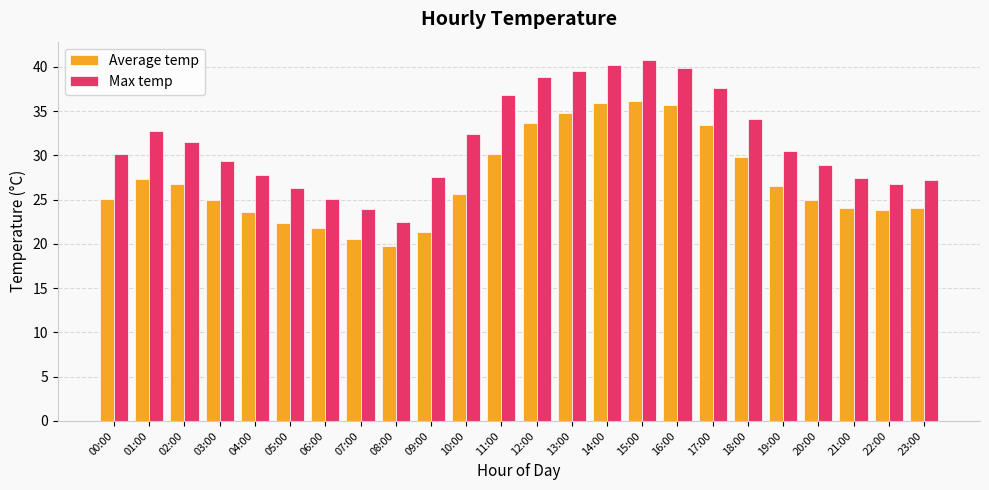

What is the difference between the Average temp values at 16:00 and 04:00?

12.1